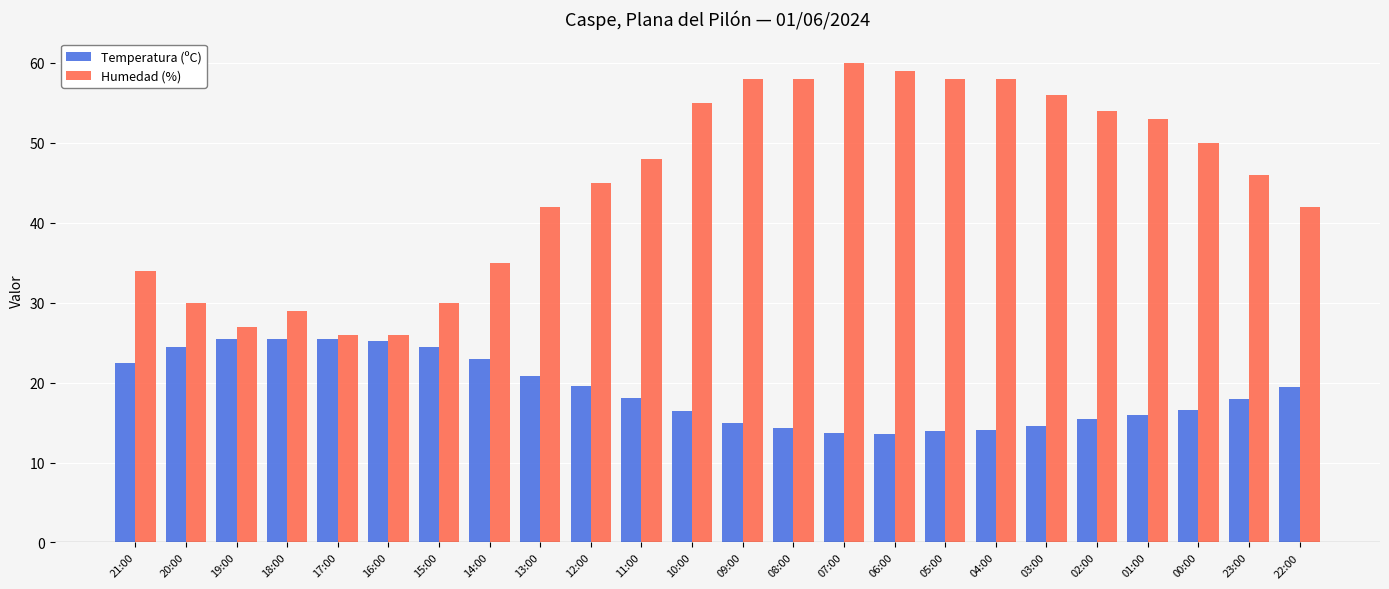

Count the number of categories in the chart.

24